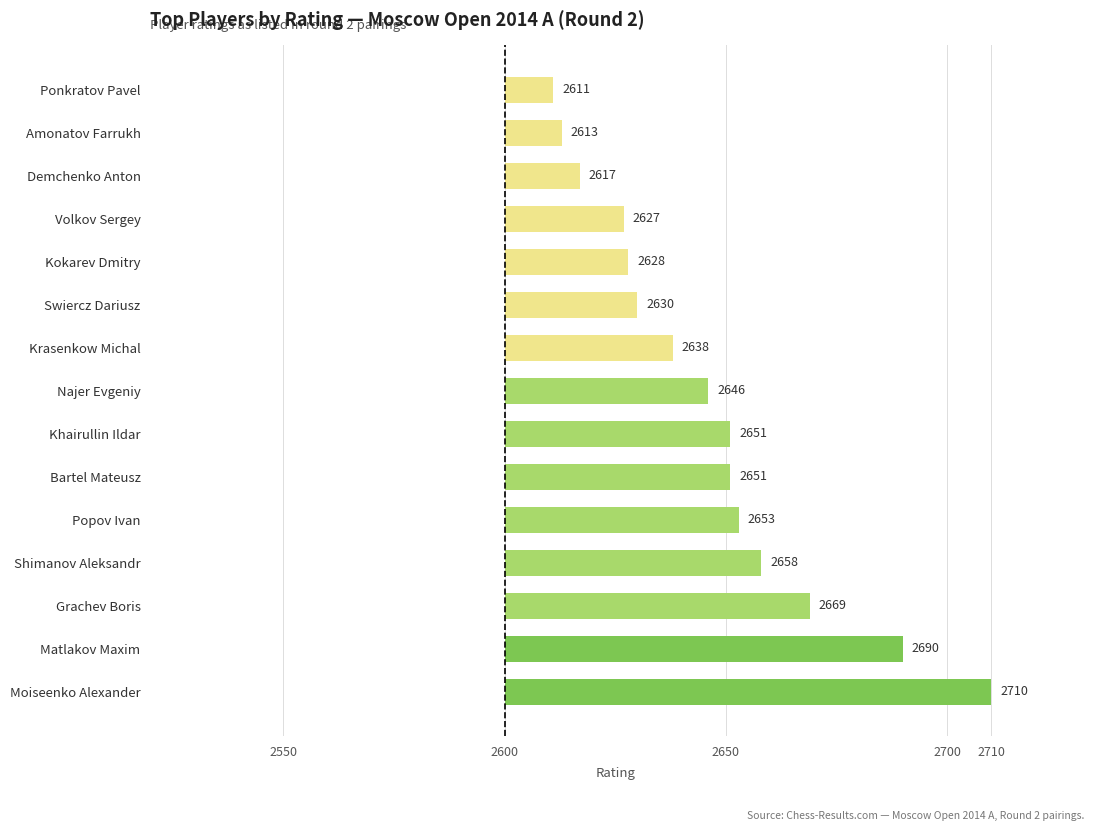

Does the chart contain any negative values?

No